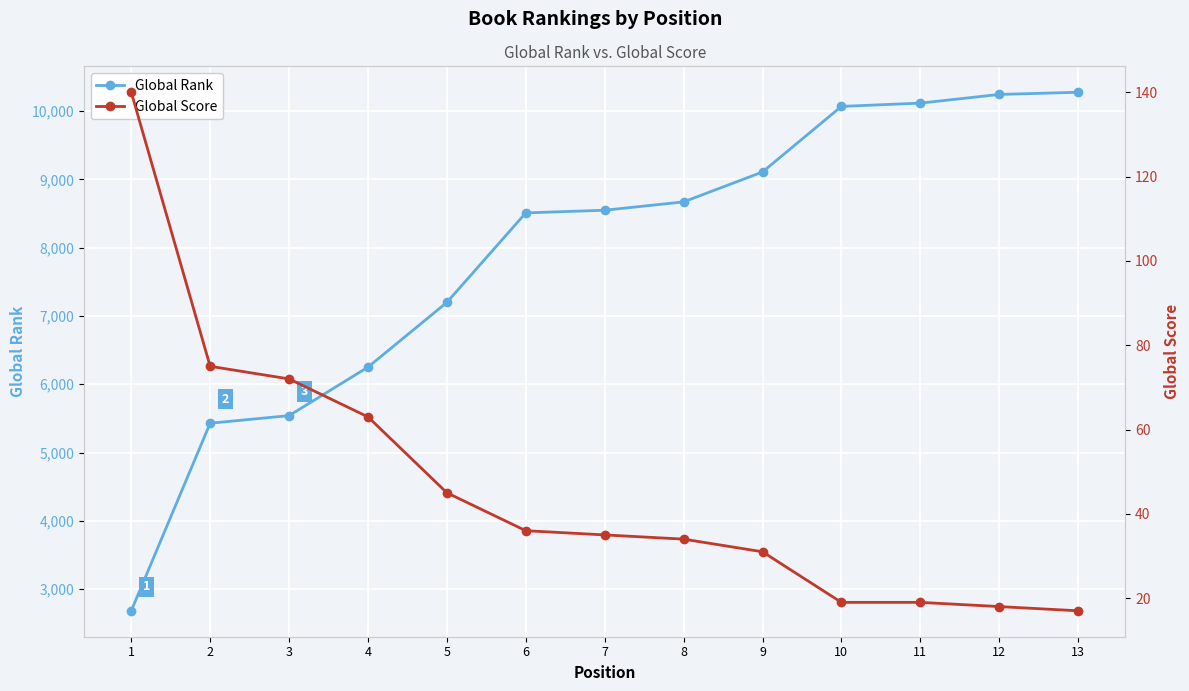

List the series in order of their peak value, lowest first.

Global Score, Global Rank